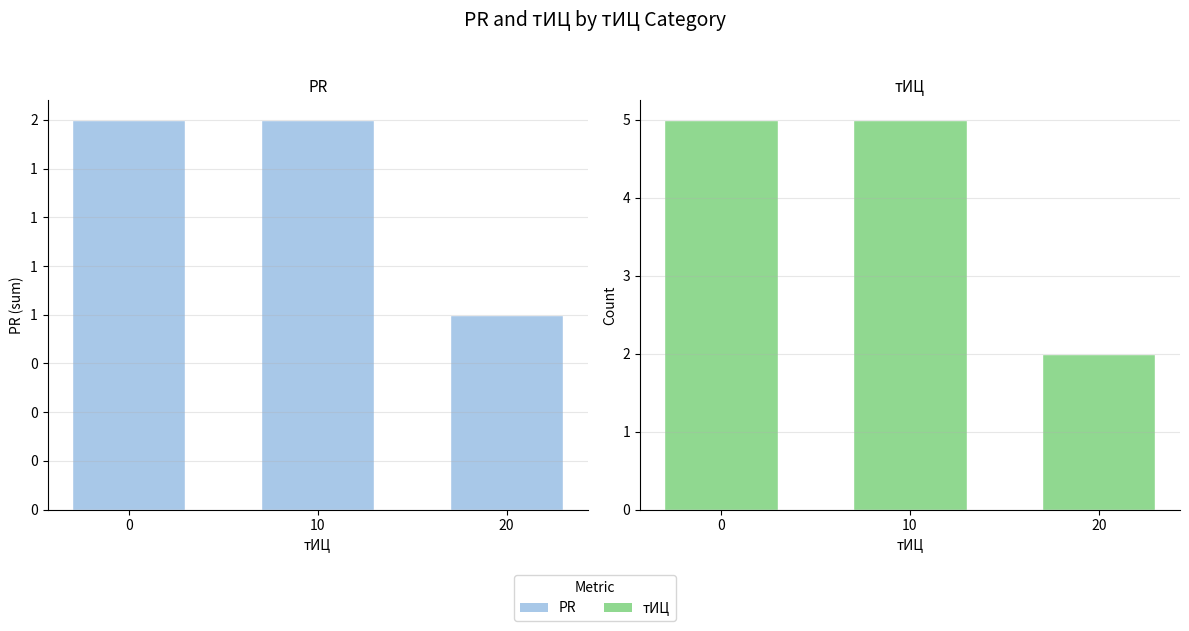

Where is PR nearest to the value 1?

20